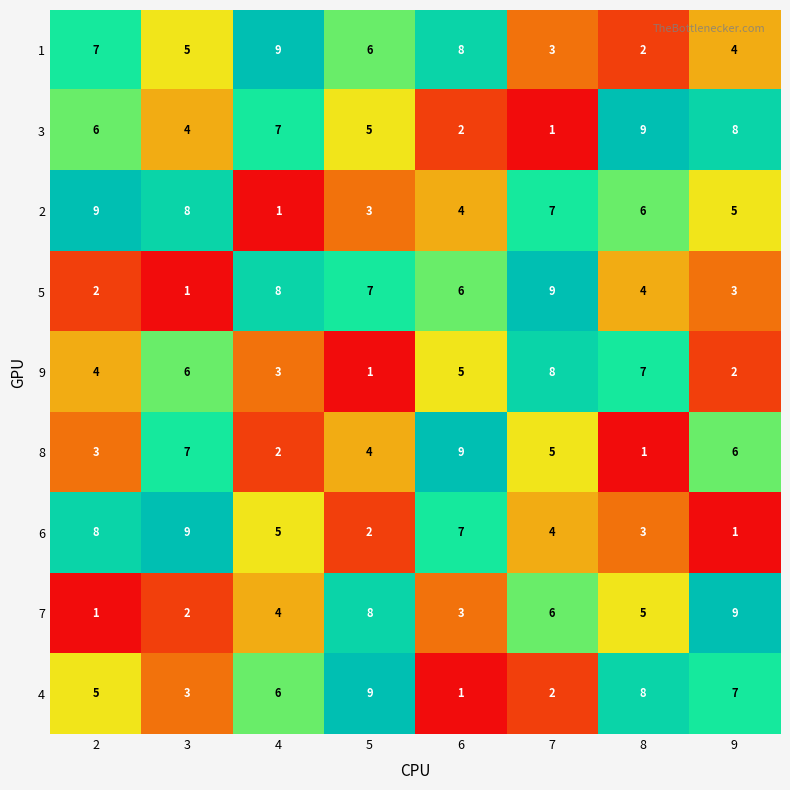

What value does the 5 series have at 6?

6